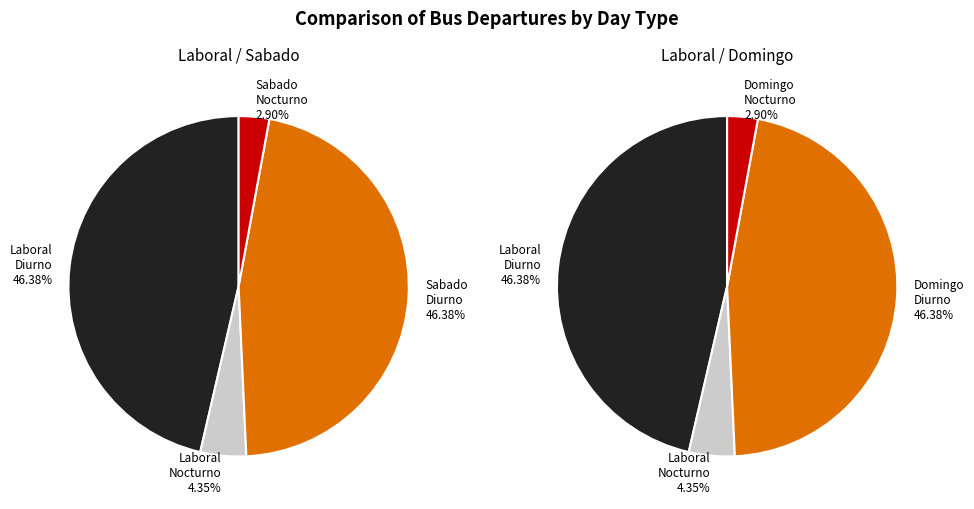

Rank the categories by value from highest to lowest.

Laboral Diurno, Sabado Diurno, Domingo y Festivos Diurno, Laboral Nocturno, Sabado Nocturno, Domingo y Festivos Nocturno